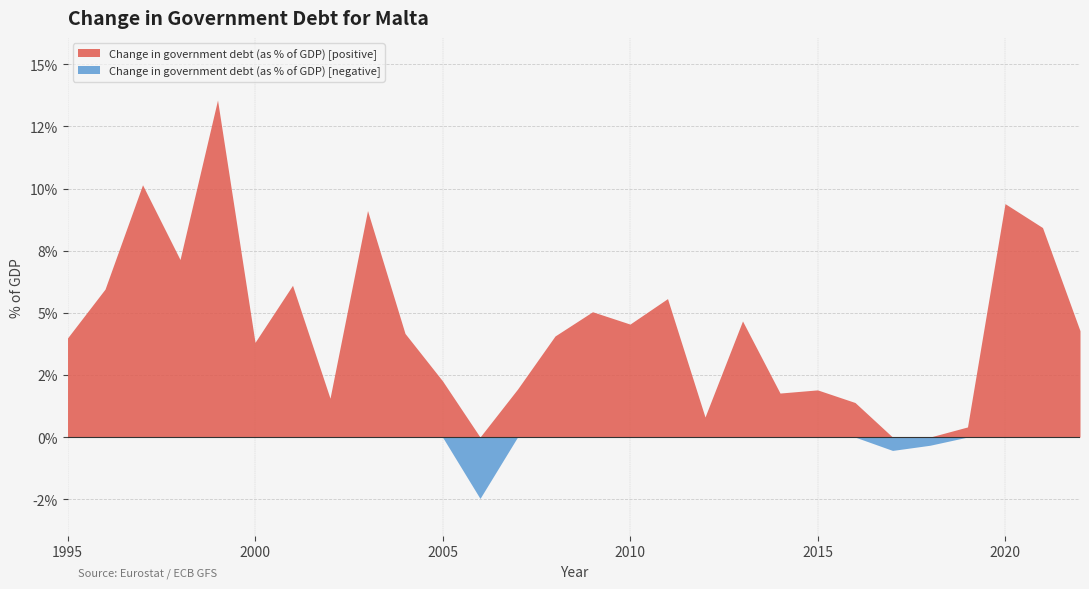

What is the sum of all values?

118.7